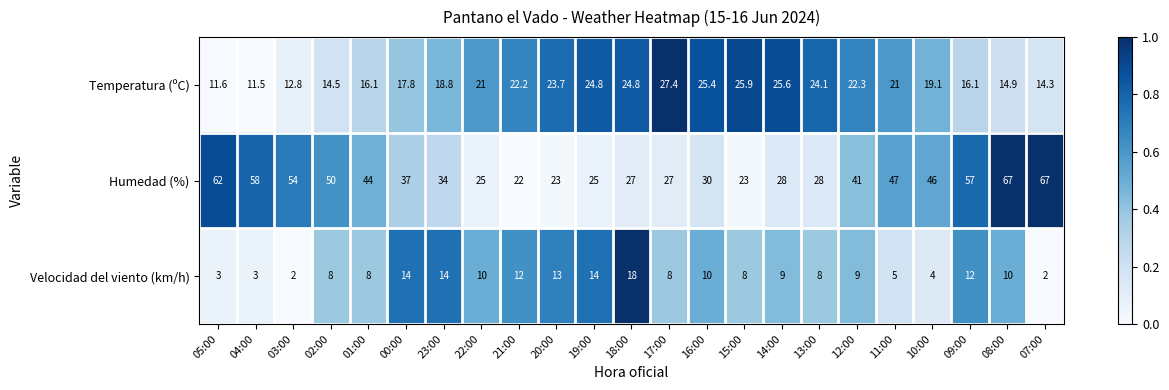

What is the greatest value displayed?

67.0